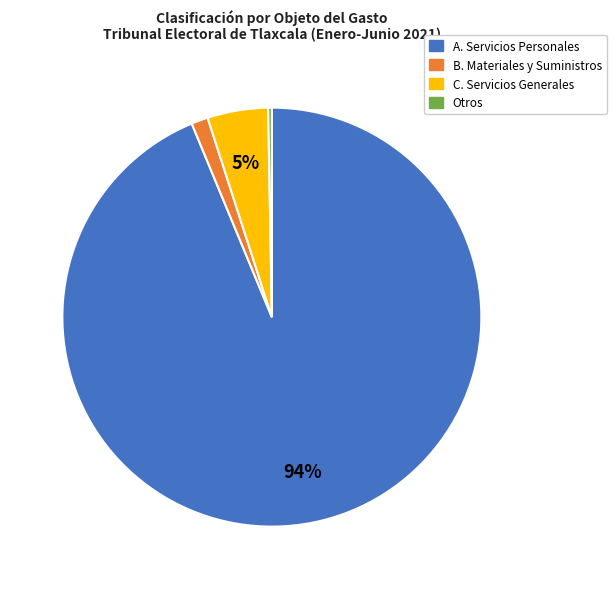

Is the sum of A. Servicios Personales and C. Servicios Generales greater than half?

Yes